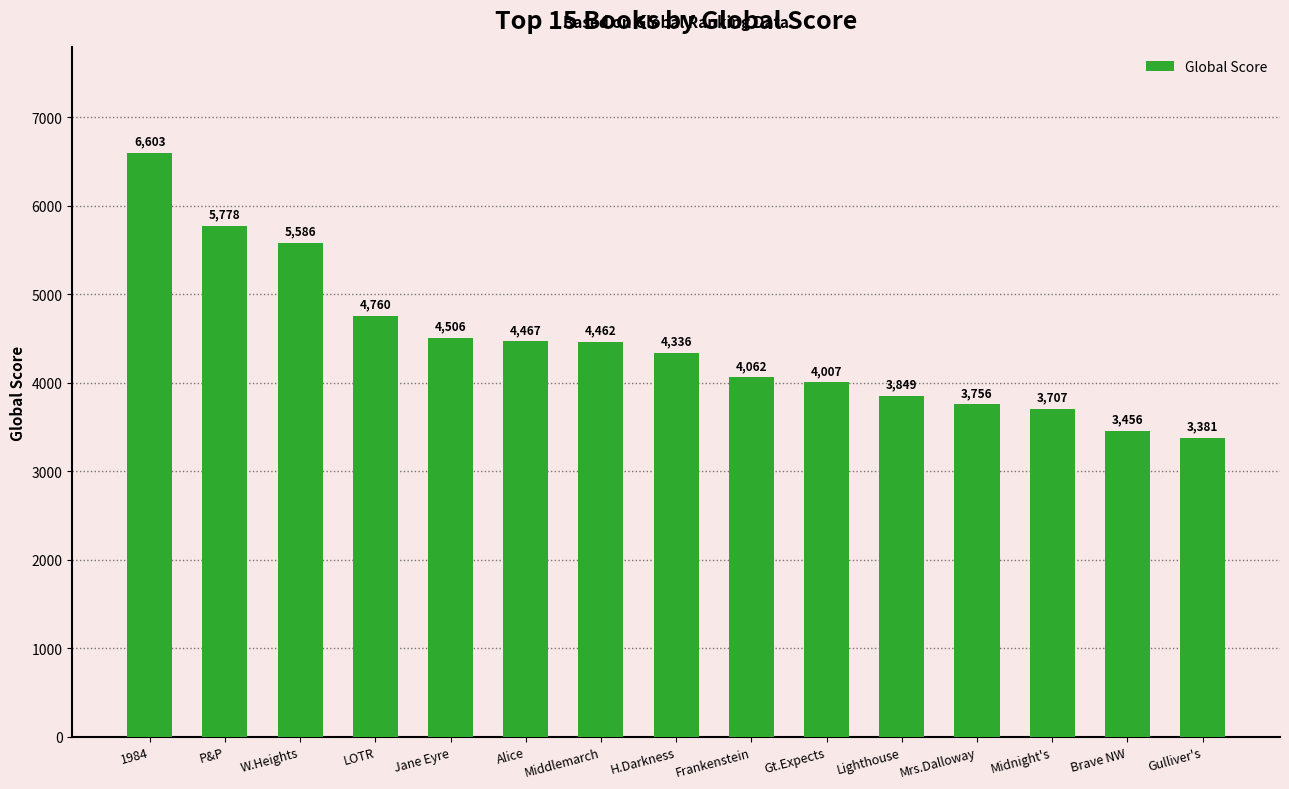

Does the chart contain stacked bars?

No